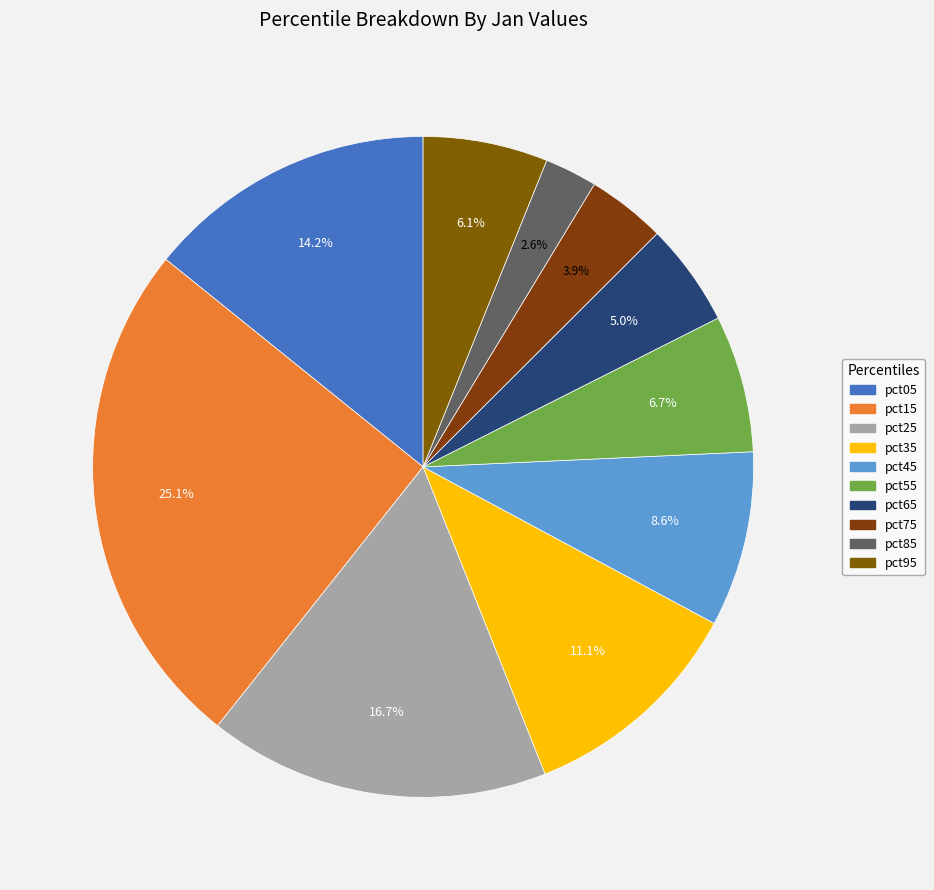

What percentage is the pct35 slice, to the nearest percent?

11%